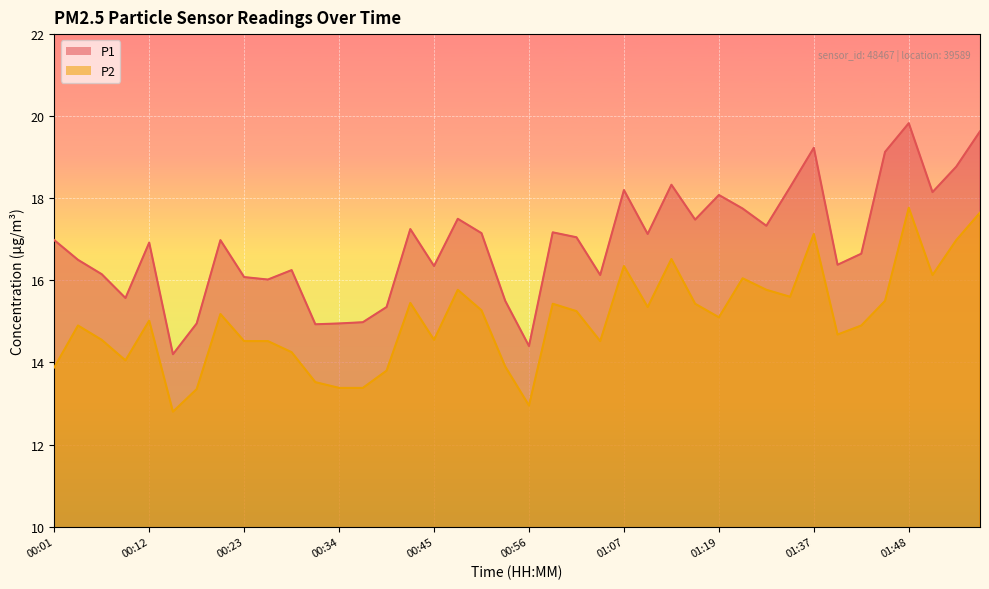

Reading right to left, what are all the values shown in this chart?

P1: 01:56=19.6	01:53=18.8	01:51=18.1	01:48=19.8	01:45=19.1	01:42=16.6	01:39=16.4	01:37=19.2	01:34=18.3	01:31=17.3	01:28=17.8	01:19=18.1	01:16=17.5	01:13=18.3	01:10=17.1	01:07=18.2	01:05=16.1	01:02=17.1	00:59=17.2	00:56=14.4	00:54=15.5	00:51=17.1	00:48=17.5	00:45=16.4	00:42=17.2	00:40=15.3	00:37=15.0	00:34=14.9	00:31=14.9	00:29=16.2	00:26=16.0	00:23=16.1	00:20=17.0	00:17=14.9	00:15=14.2	00:12=16.9	00:09=15.6	00:06=16.1	00:04=16.5	00:01=17.0
P2: 01:56=17.6	01:53=17.0	01:51=16.1	01:48=17.8	01:45=15.5	01:42=14.9	01:39=14.7	01:37=17.1	01:34=15.6	01:31=15.8	01:28=16.1	01:19=15.1	01:16=15.4	01:13=16.5	01:10=15.3	01:07=16.4	01:05=14.5	01:02=15.2	00:59=15.4	00:56=12.9	00:54=13.9	00:51=15.3	00:48=15.8	00:45=14.6	00:42=15.4	00:40=13.8	00:37=13.4	00:34=13.4	00:31=13.5	00:29=14.2	00:26=14.5	00:23=14.5	00:20=15.2	00:17=13.3	00:15=12.8	00:12=15.0	00:09=14.1	00:06=14.6	00:04=14.9	00:01=13.9